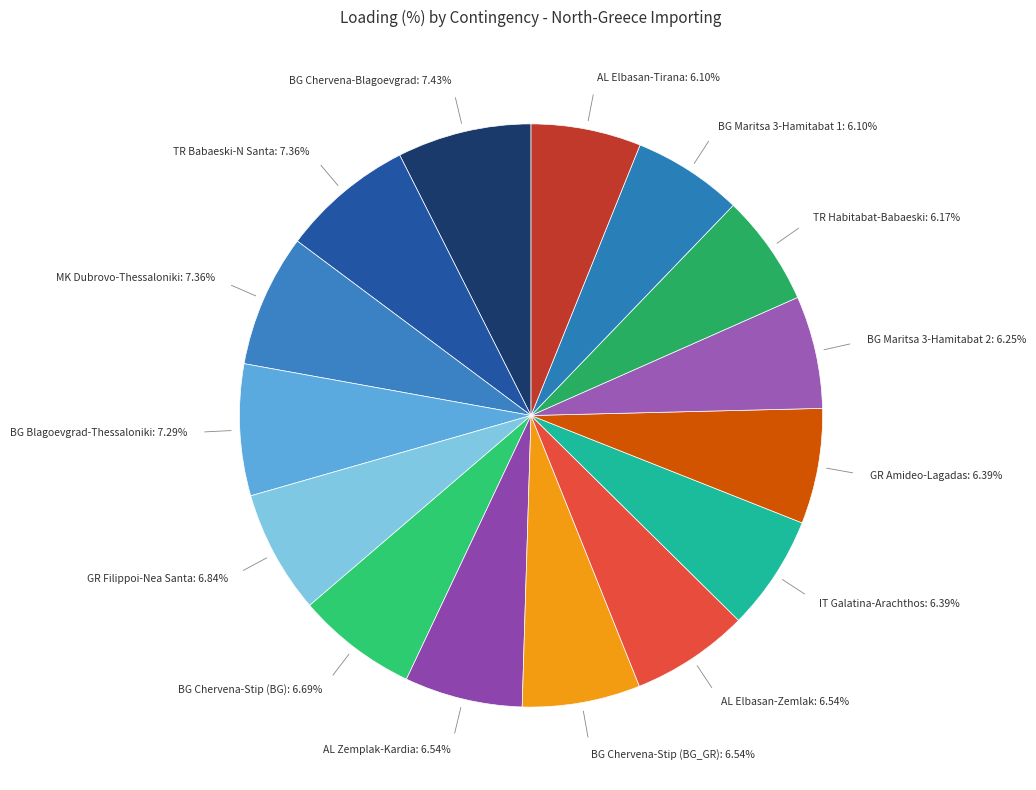

Is the sum of GR Filippoi-Nea Santa and BG Maritsa 3-Hamitabat 2 greater than half?

No